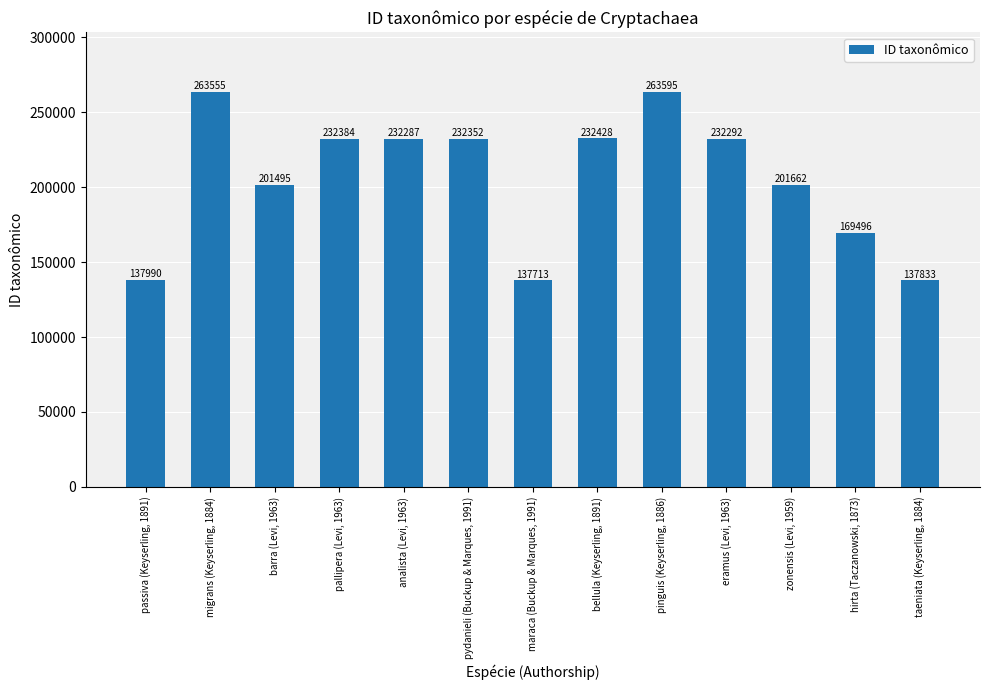

The chart shows a value of 201495 at barra (Levi, 1963). True or false?

True